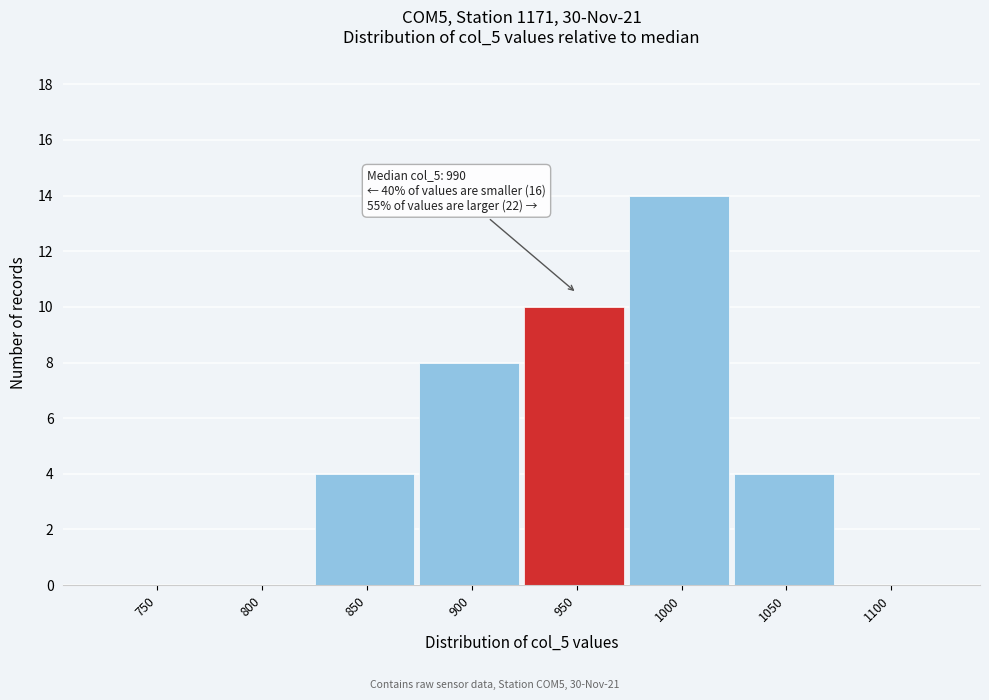

Reading left to right, transcribe all the data shown in this chart.

750=0	800=0	850=4	900=8	950=10	1000=14	1050=4	1100=0